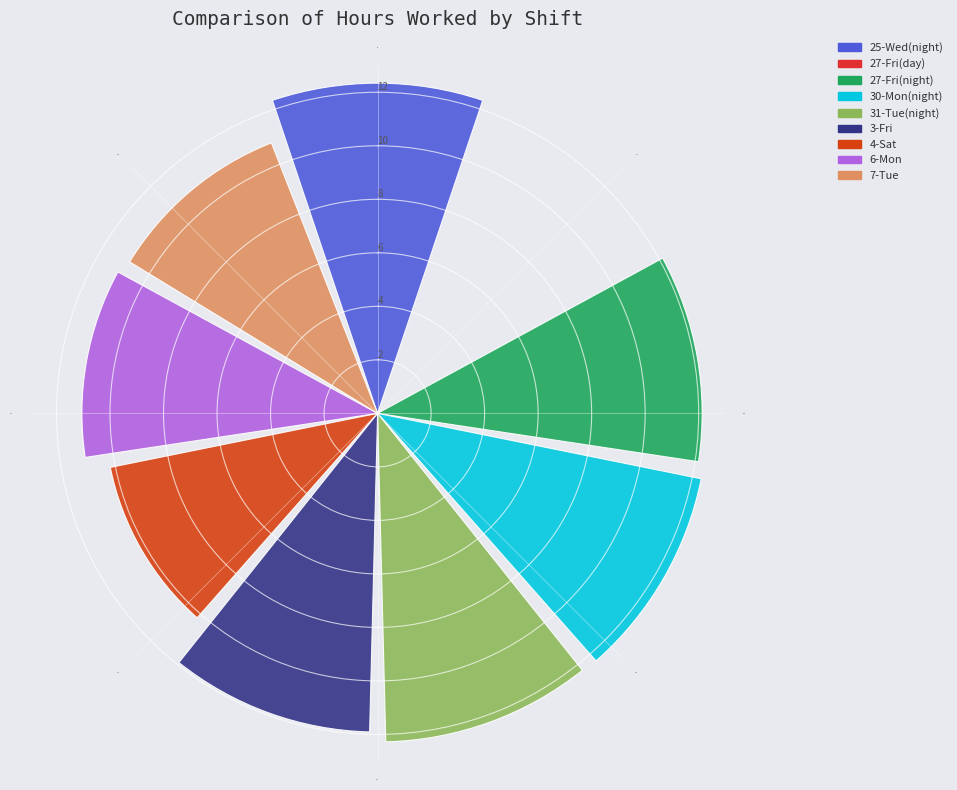

What is the greatest value displayed?

12.3